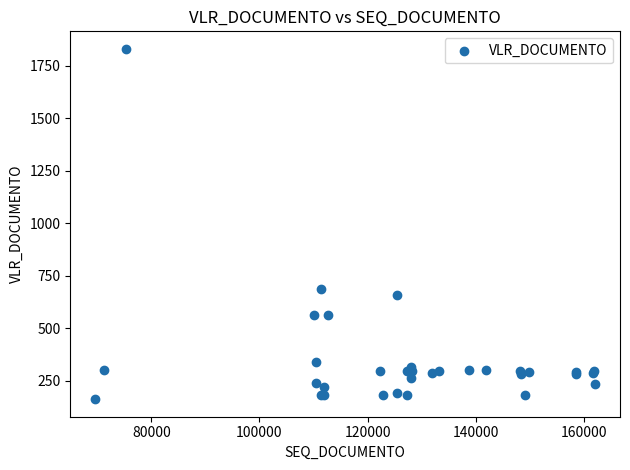

What Y value in the scatter plot is closest to 996?

685